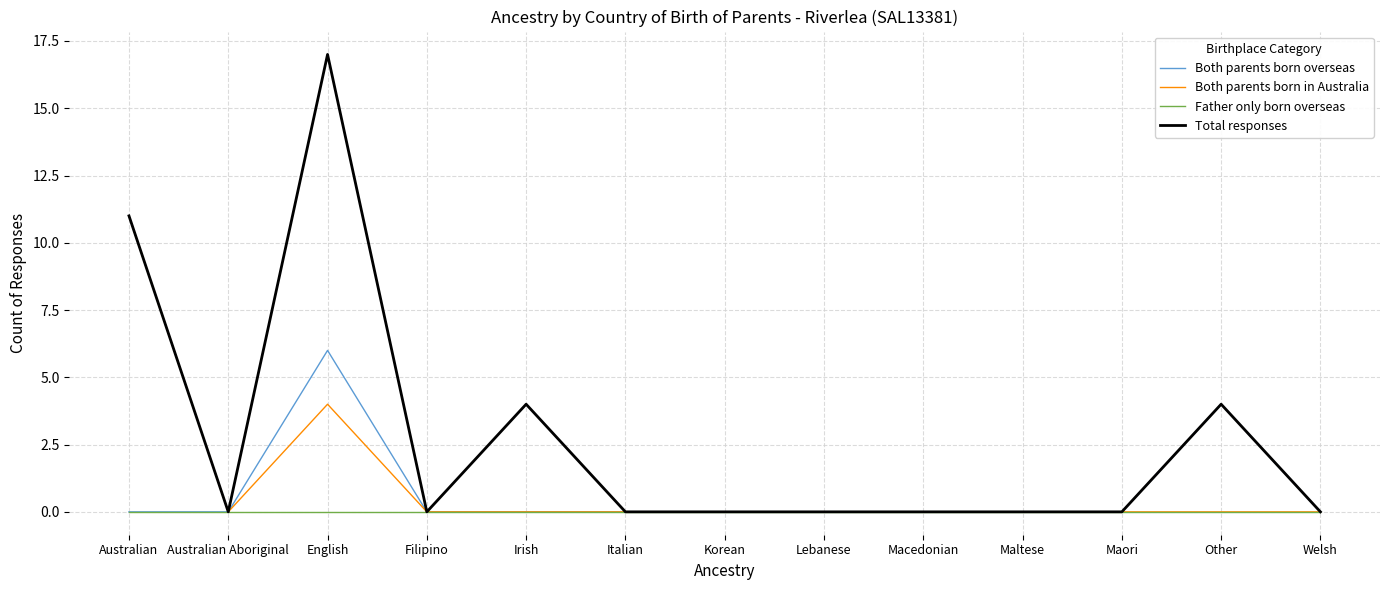

The value of Total responses at Filipino is 0. True or false?

True